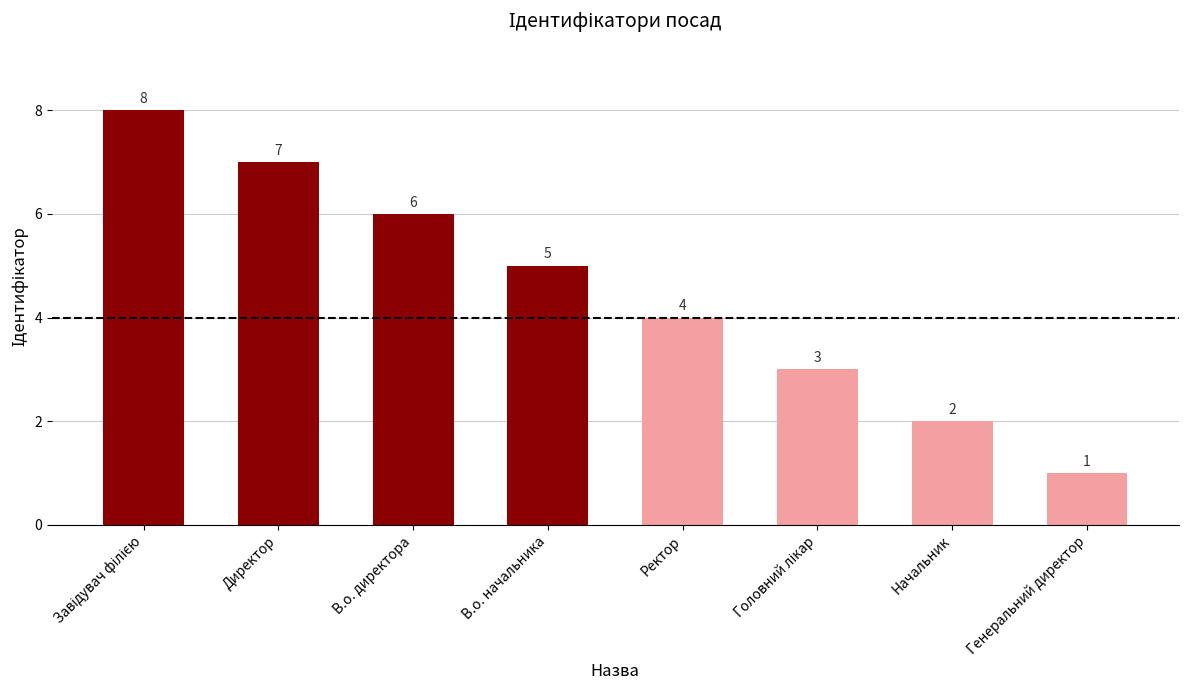

What is the maximum value shown in the chart?

8